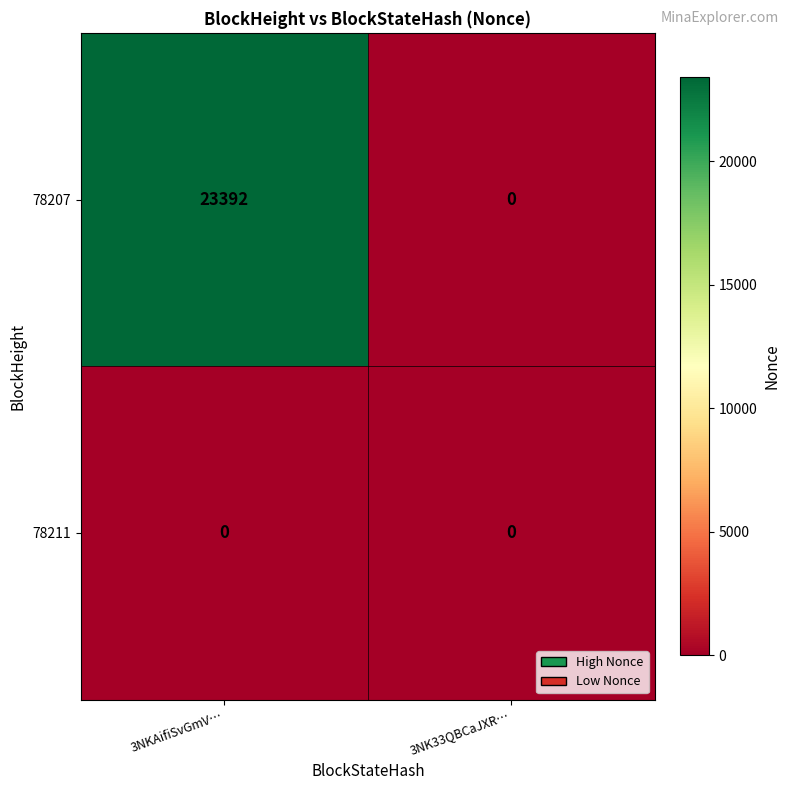

Reading right to left, transcribe all the data shown in this chart.

78207: 3NK33QBCaJXR…=0	3NKAifiSvGmV…=23392
78211: 3NK33QBCaJXR…=0	3NKAifiSvGmV…=0